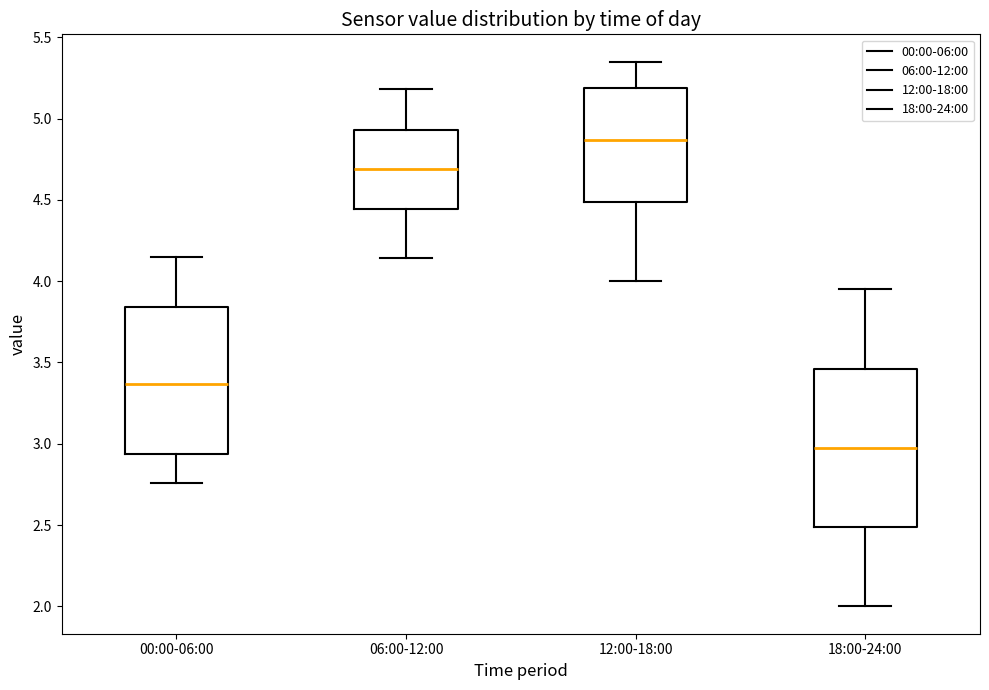

Where does the lower whisker of the box for 06:00-12:00 end on the y-axis? The values are not printed on the chart, so give them approximately, as read against the axis.

4.15